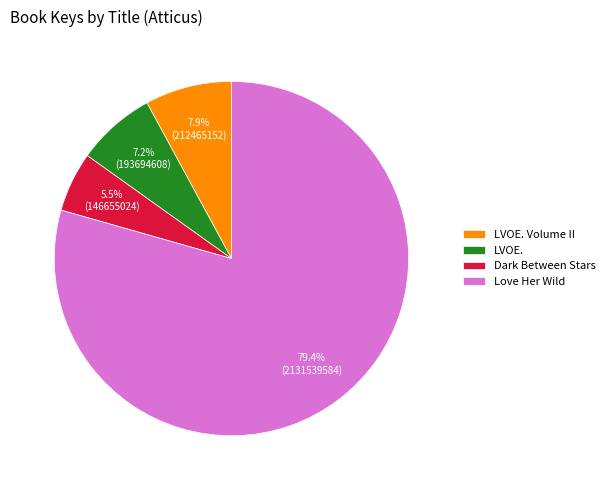

Rank the categories by value from lowest to highest.

Dark Between Stars, LVOE., LVOE. Volume II, Love Her Wild